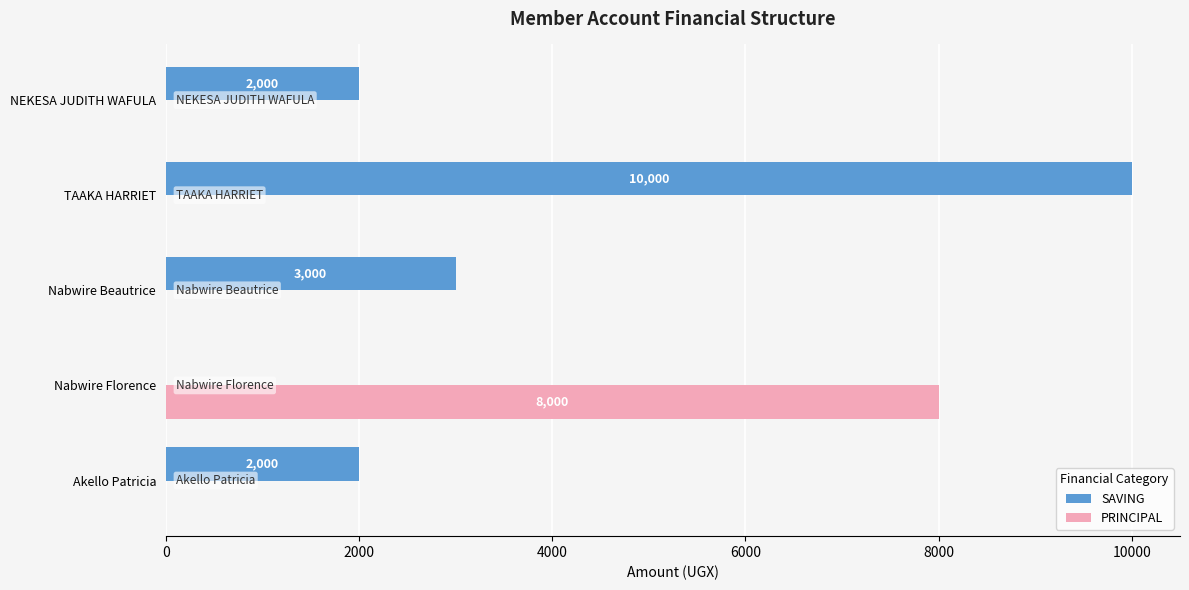

True or false: PRINCIPAL has a value of 0 at TAAKA HARRIET.

True